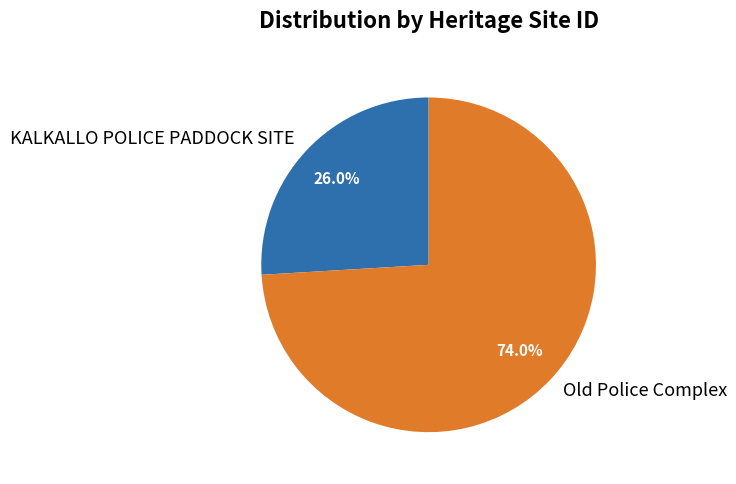

To the nearest percent, what is the combined percentage of KALKALLO POLICE PADDOCK SITE and Old Police Complex?

100%